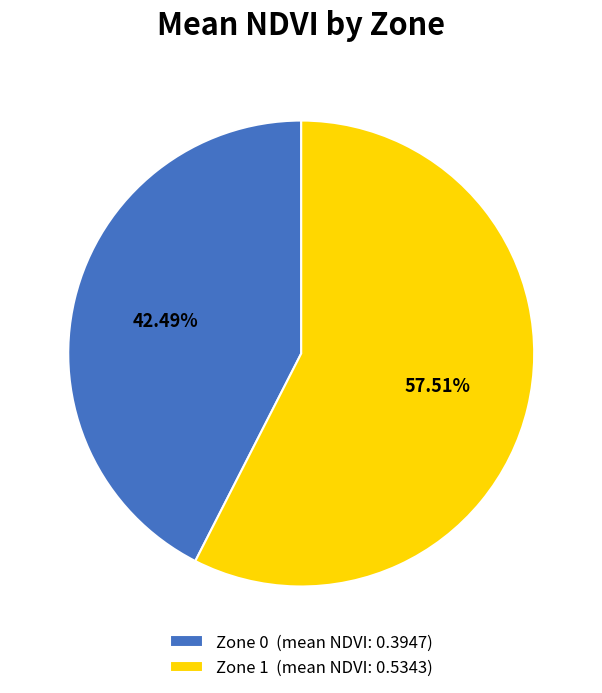

To the nearest percent, what portion does Zone 0 represent?

42%